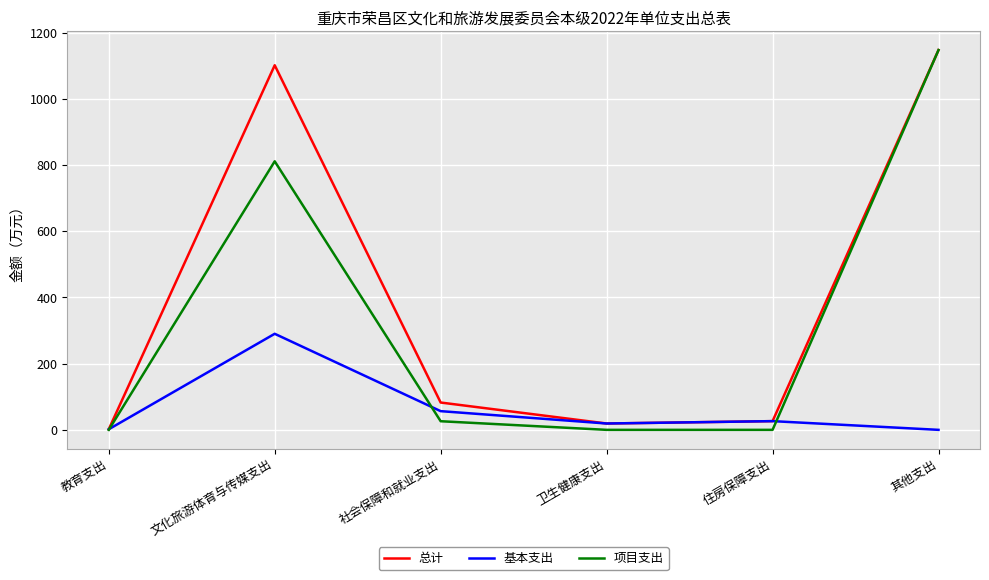

What is the approximate value of 总计 at 其他支出?

1147.1